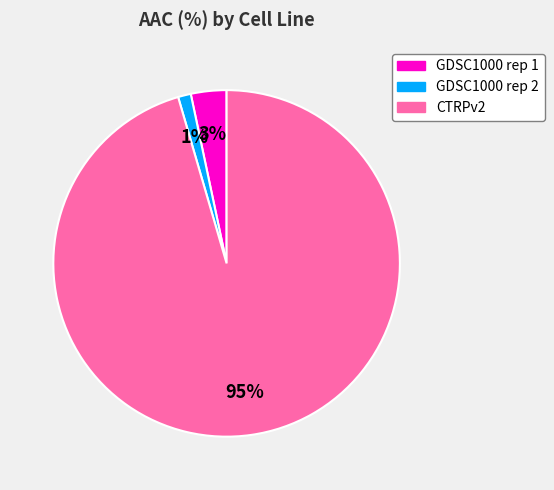

Do CTRPv2 and GDSC1000 rep 2 together represent more than half of the pie?

Yes